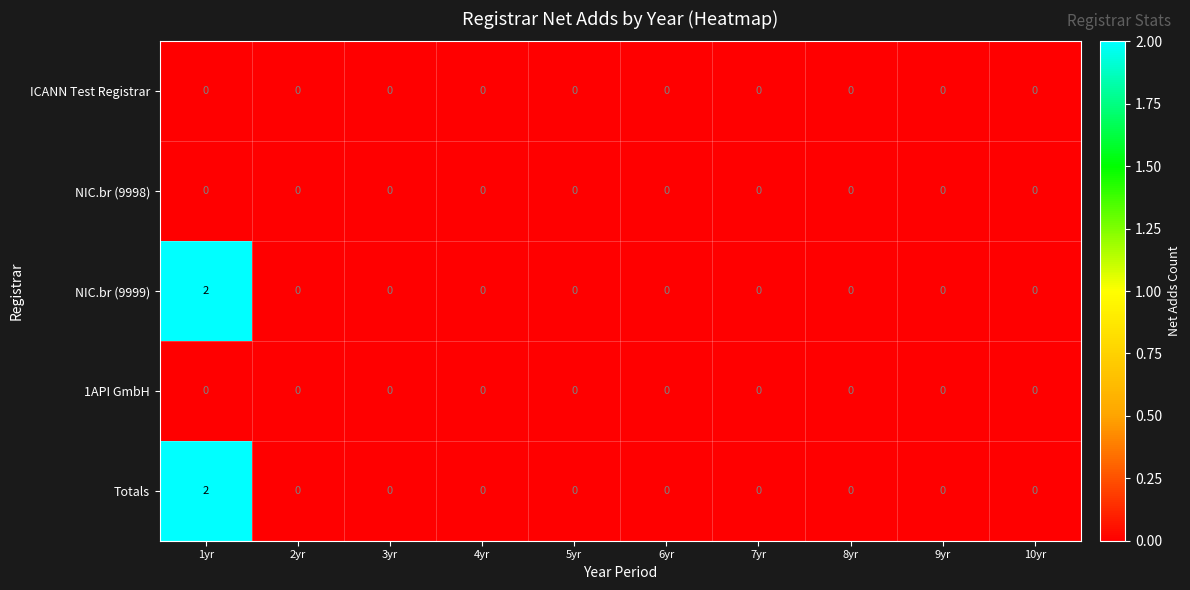

At which category is the sum across all series the highest?

1yr